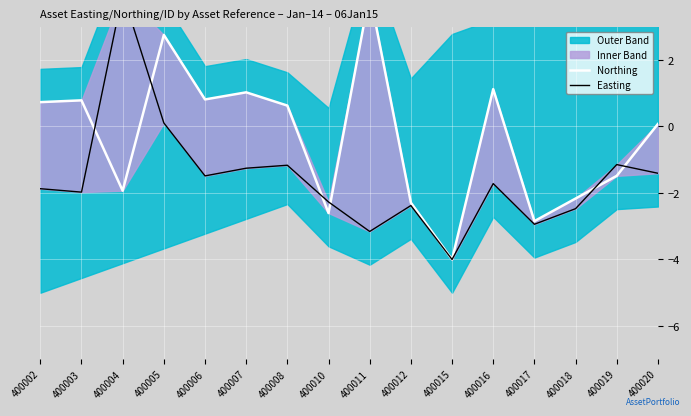

Reading right to left, list all the values displayed in this chart.

Northing: 0.1	-1.5	-2.2	-2.8	1.1	-4.0	-2.3	4.0	-2.6	0.6	1.0	0.8	2.8	-1.9	0.8	0.7
Easting: -1.4	-1.1	-2.5	-2.9	-1.7	-4.0	-2.4	-3.2	-2.3	-1.2	-1.3	-1.5	0.1	4.0	-2.0	-1.9